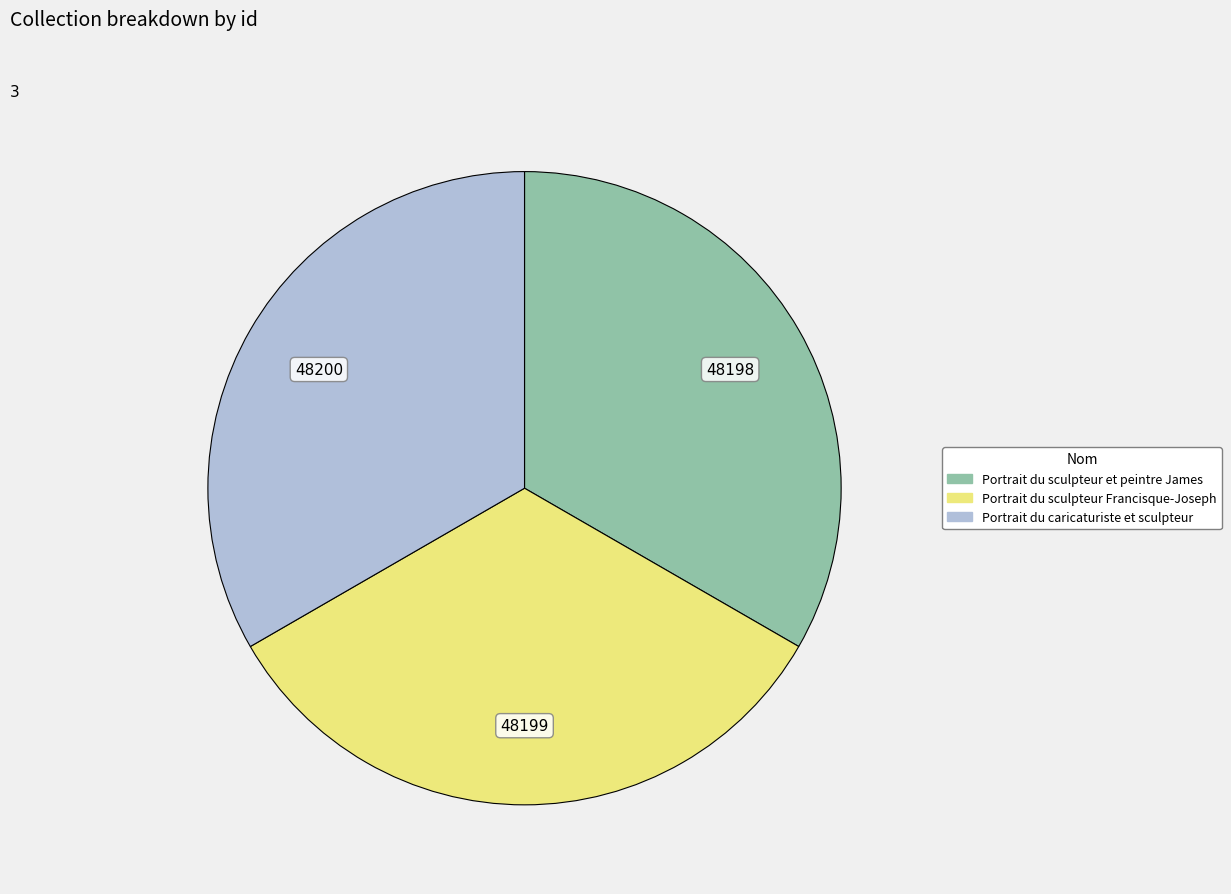

Do Portrait du sculpteur Francisque-Joseph and Portrait du sculpteur et peintre James together represent more than half of the pie?

Yes